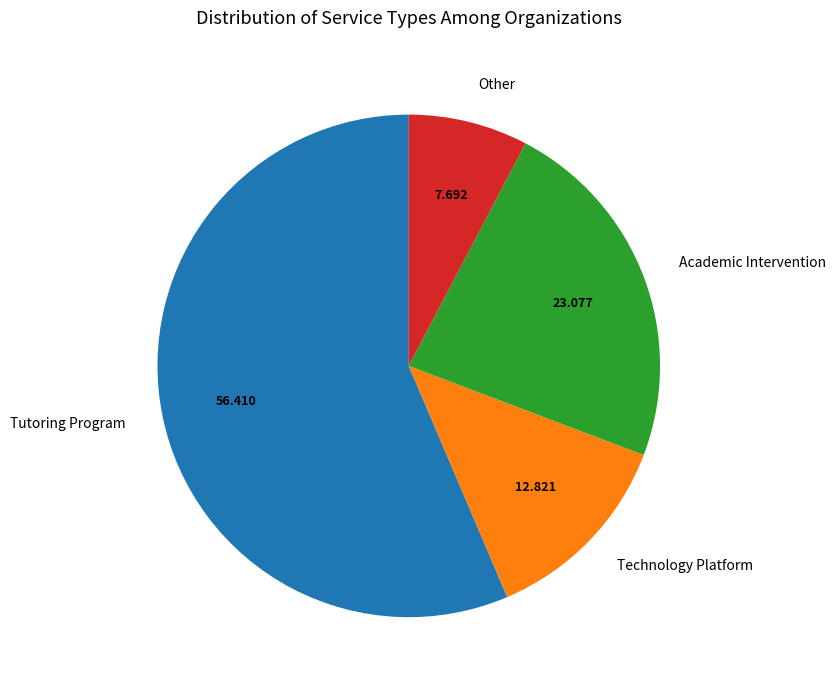

Rank the categories by value from lowest to highest.

Other, Technology Platform, Academic Intervention, Tutoring Program